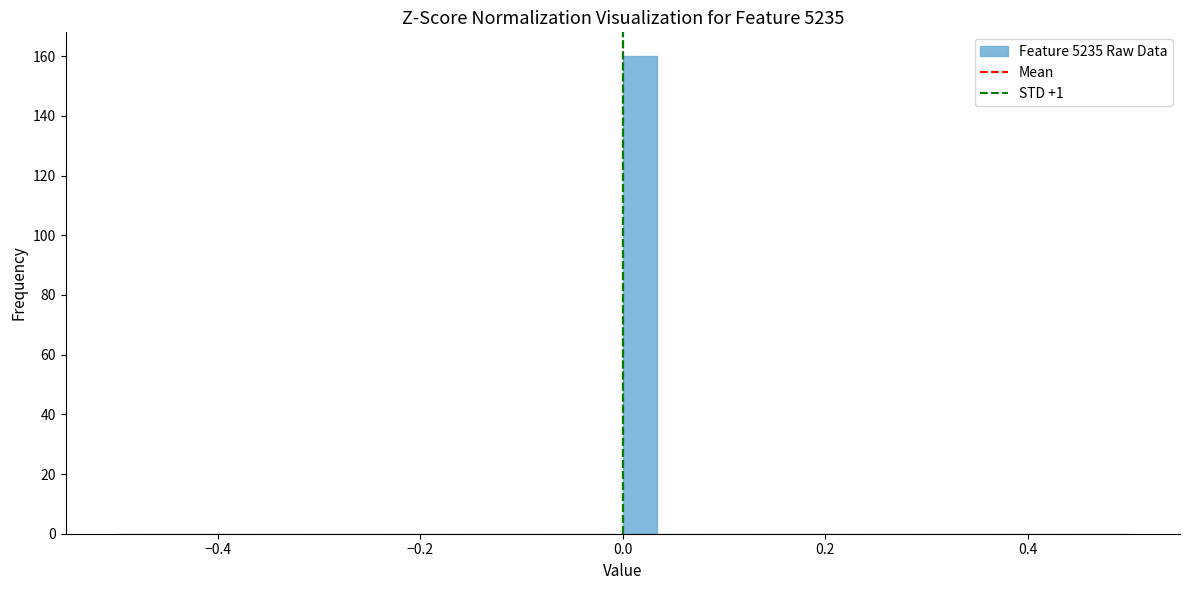

Read against the x-axis, roughly where is the centre of the tallest bar?

0.02